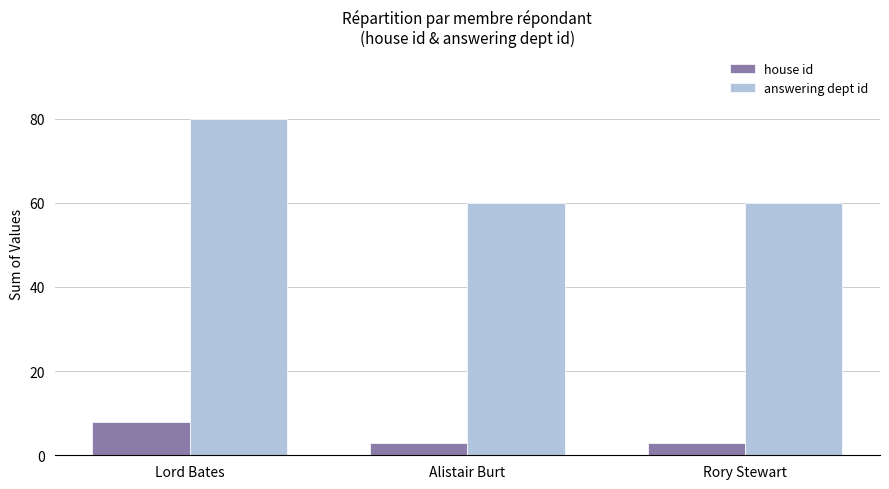

What is the difference between the maximum and second lowest values in the house id series?

5